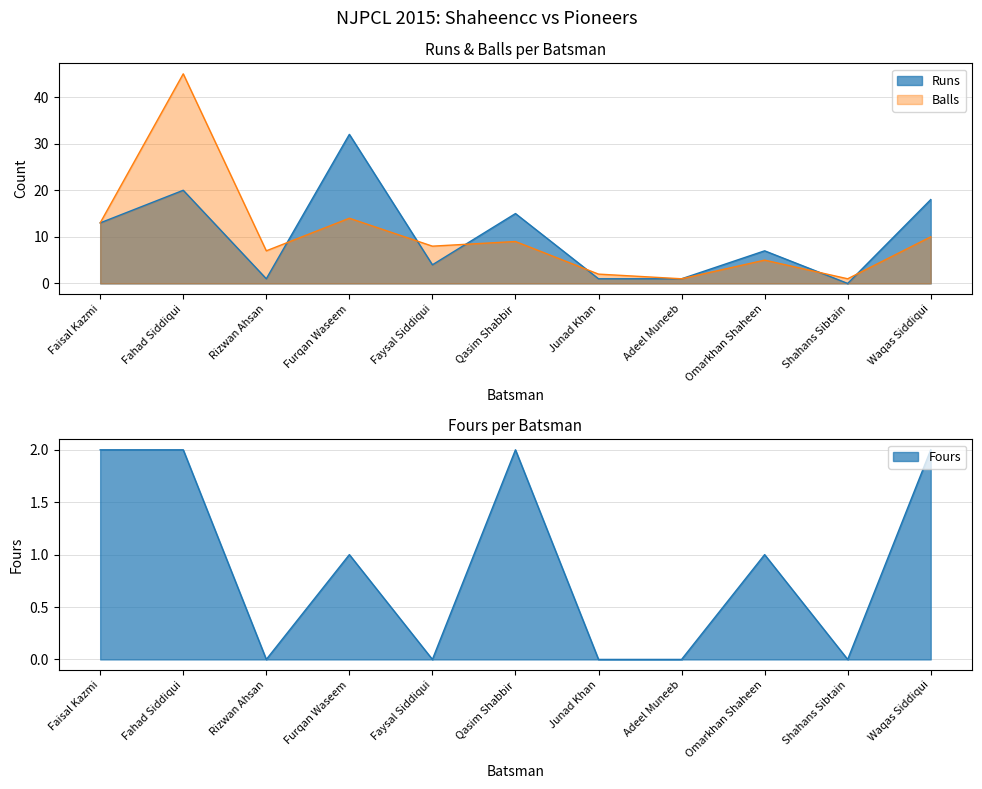

What is the difference between the highest and lowest values at Adeel Muneeb?

1